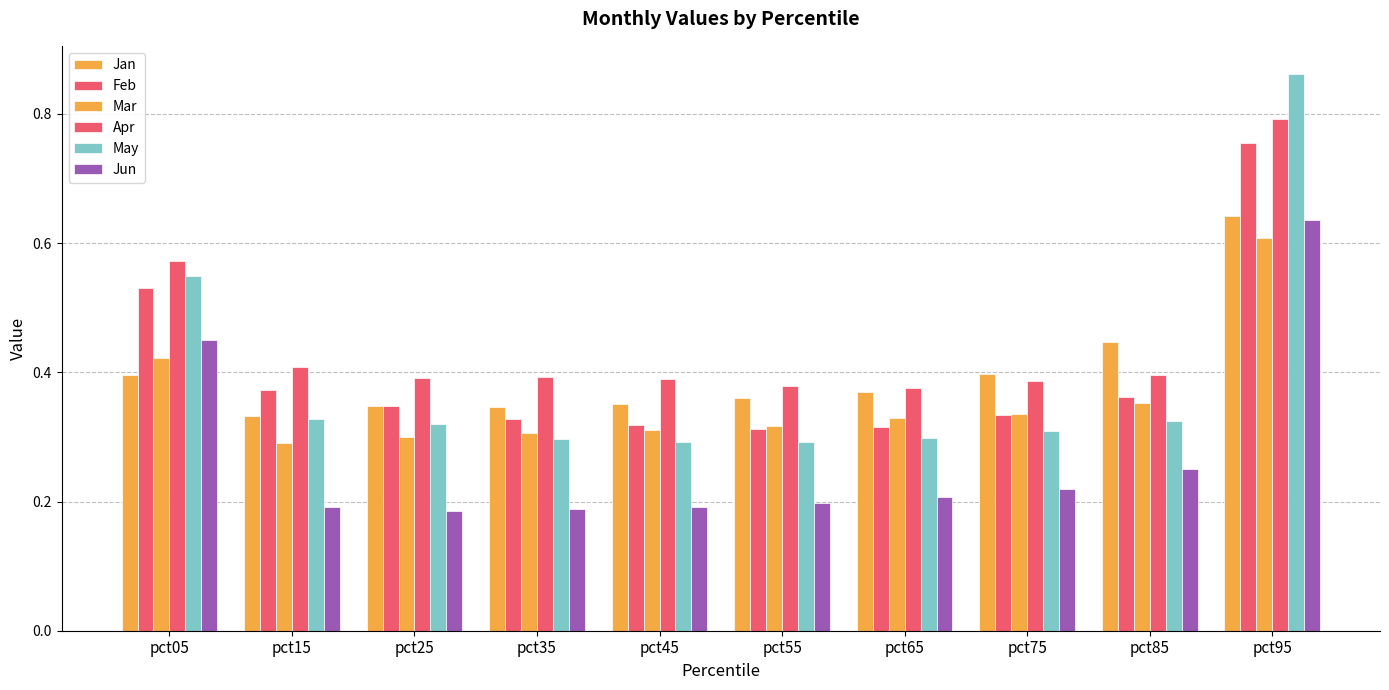

What is the difference between the maximum and minimum values in the Jun series?

0.5